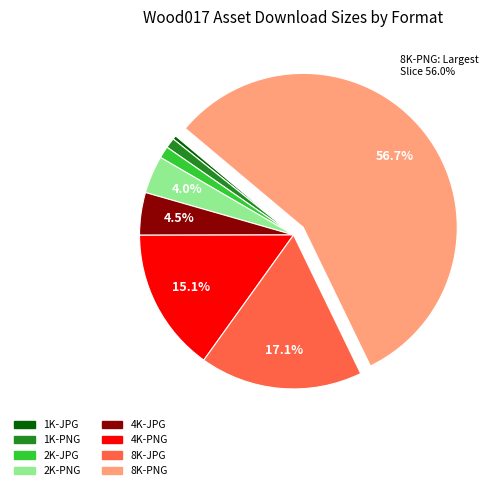

Does 8K-JPG account for over 50% of the chart?

No